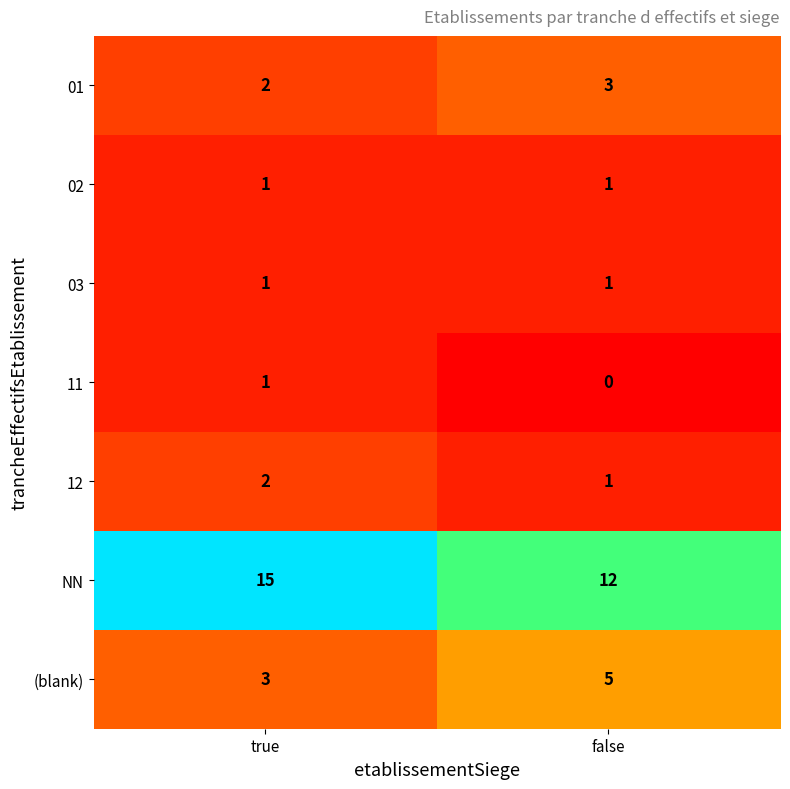

Is it true that 03 equals 2 at true?

False